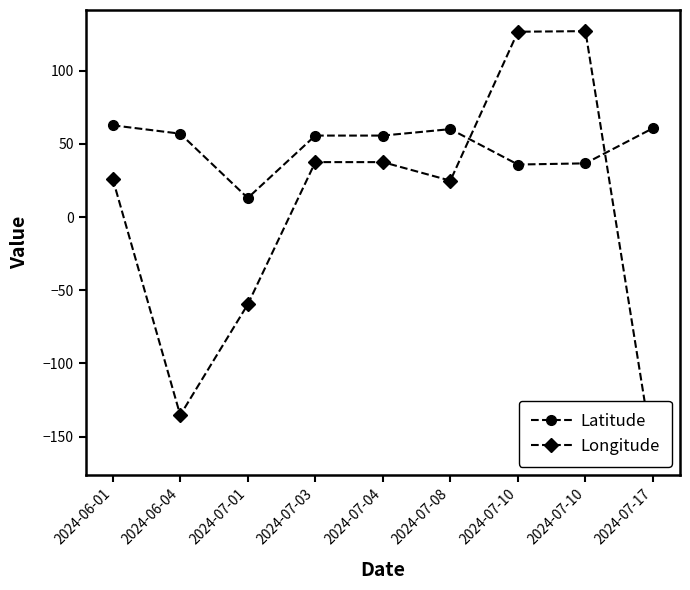

What is the difference between the maximum and minimum values in the Latitude series?

49.7